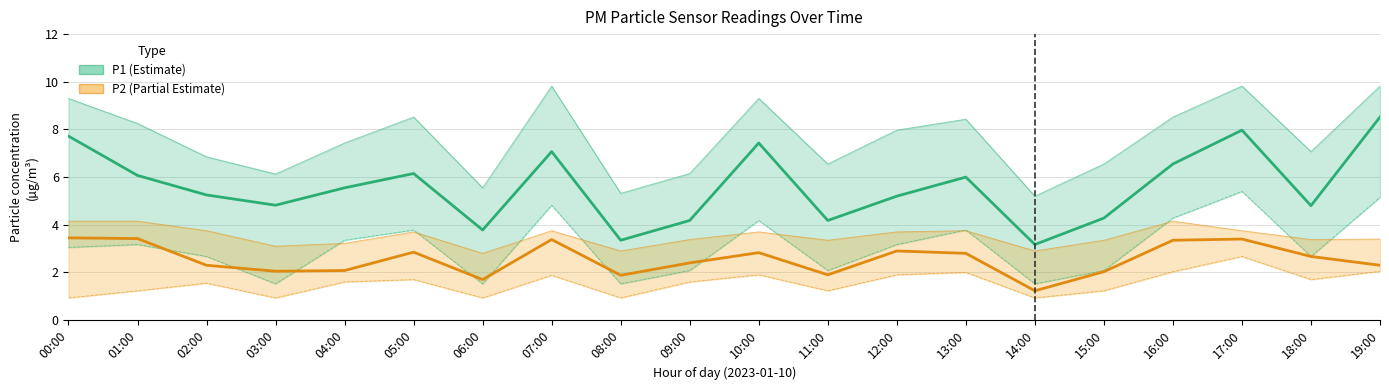

What are all the series names shown in the legend?

P1 (Estimate), P2 (Partial Estimate)